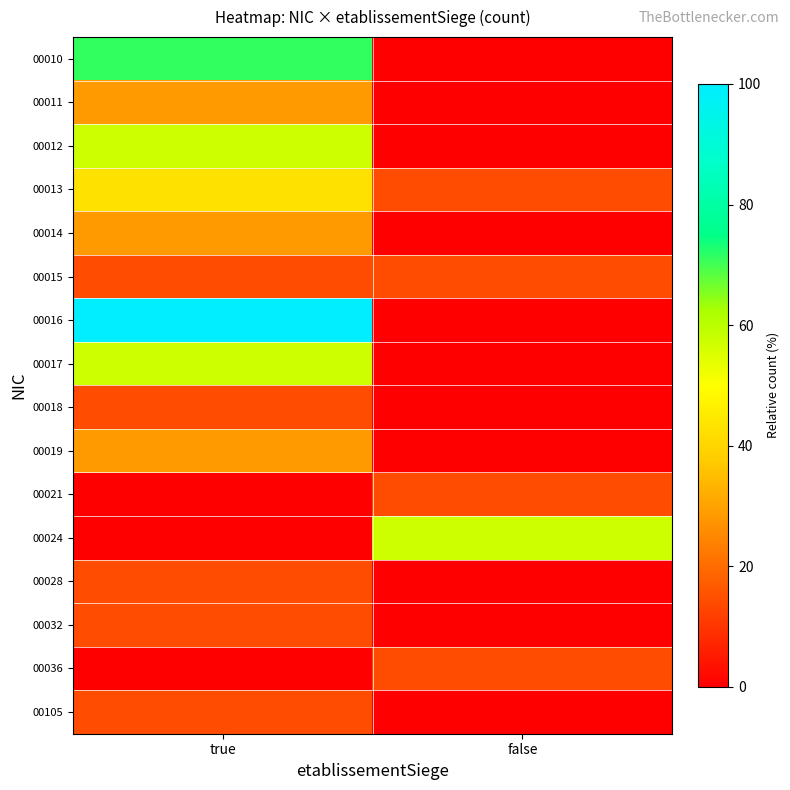

Between false and true, which is larger?

true